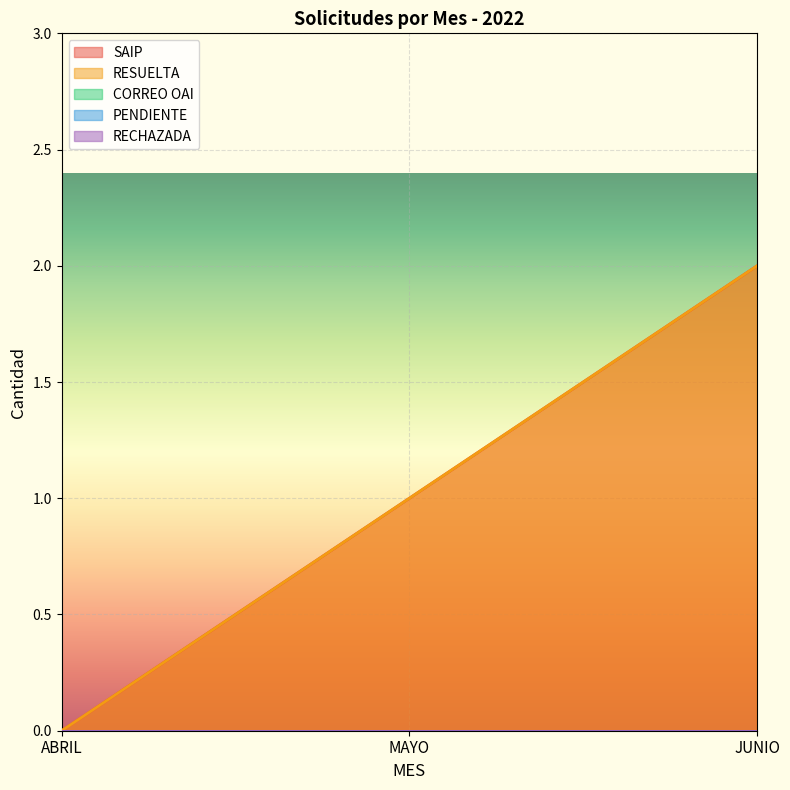

Which series has the largest total across all categories?

SAIP